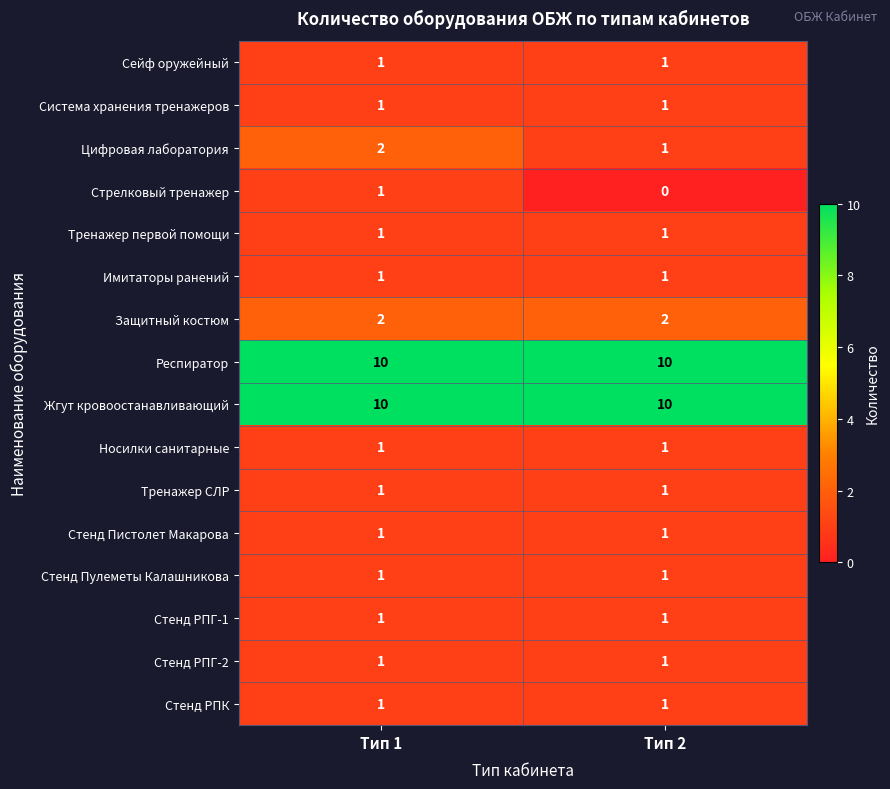

Which category has the highest value in the Стрелковый тренажер series?

Тип 1